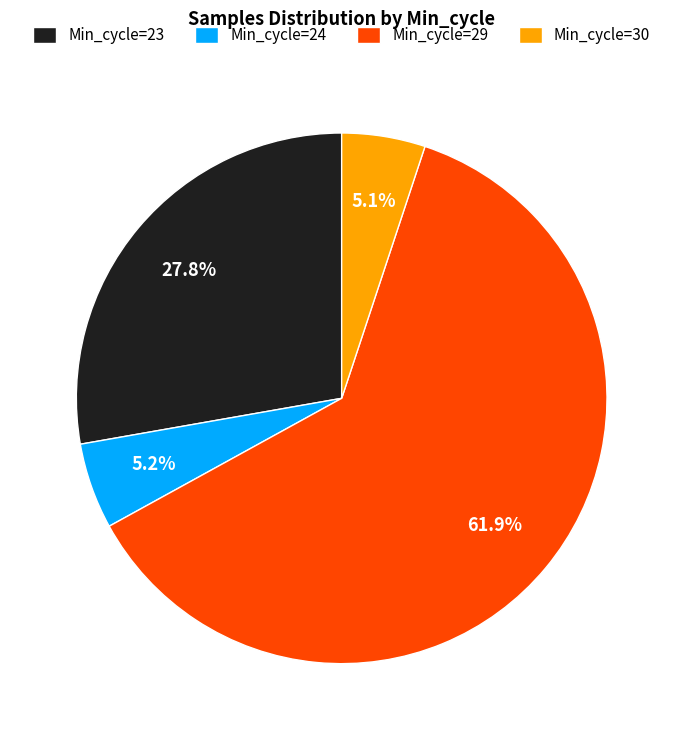

Is there any slice that represents more than half of the pie?

Yes